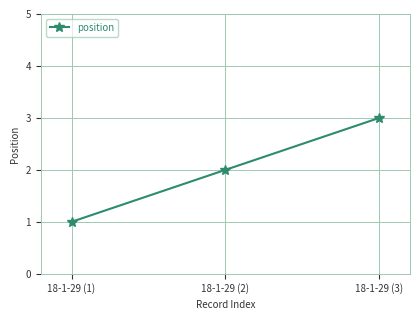

Reading right to left, list all the values displayed in this chart.

18-1-29 (3)=3	18-1-29 (2)=2	18-1-29 (1)=1